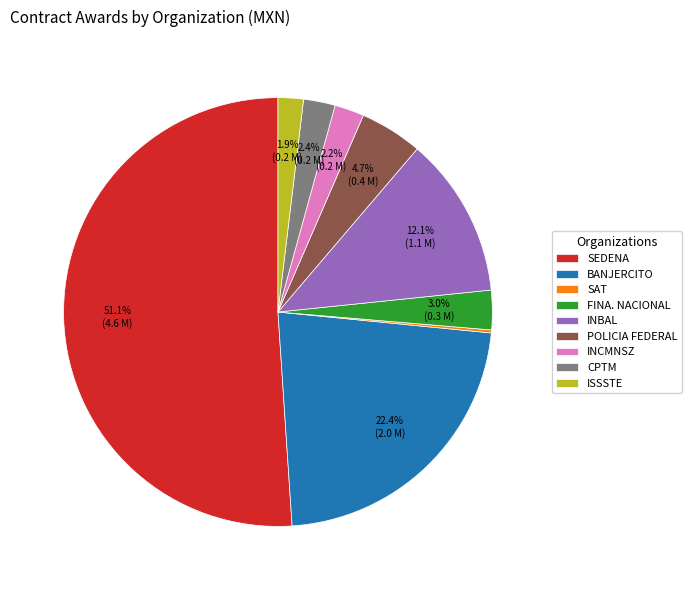

Which slice is the largest?

SEDENA